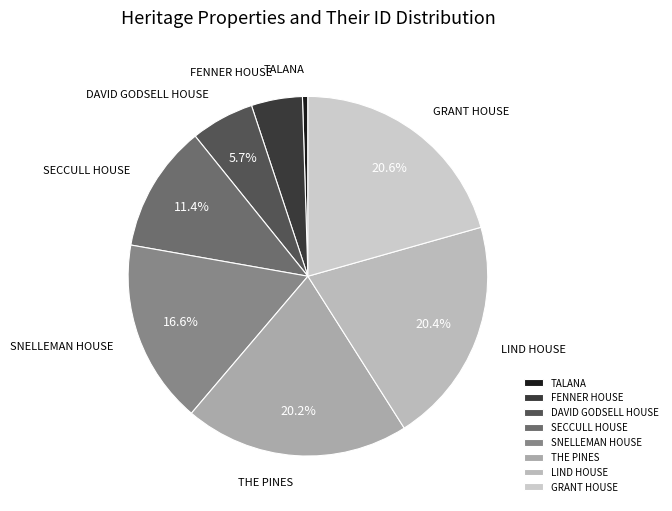

What is the smallest slice in the pie chart?

TALANA